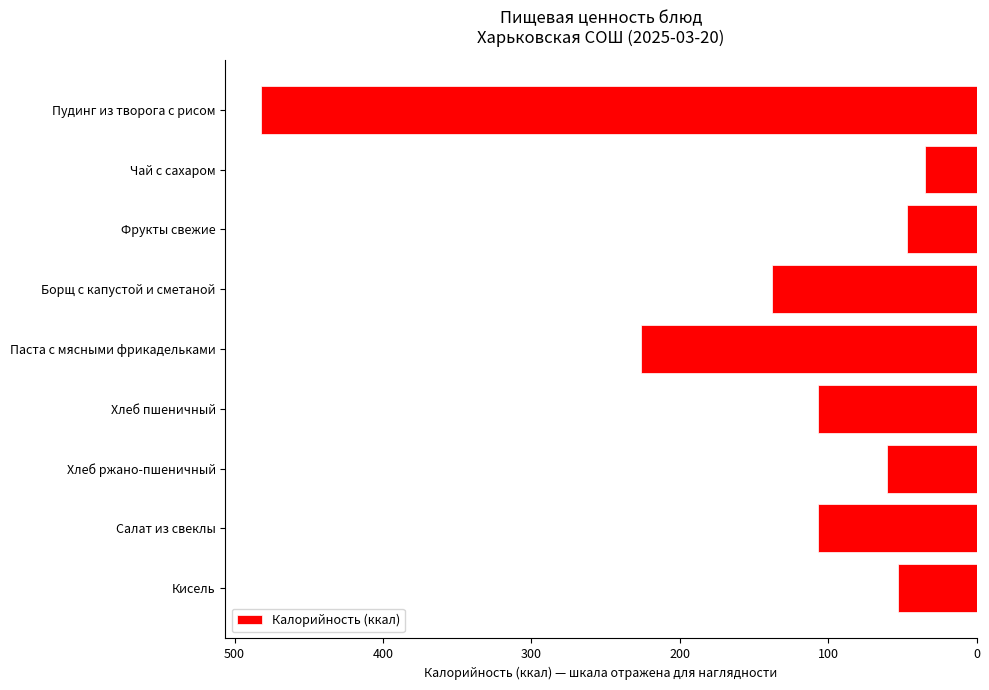

Are the bars horizontal?

Yes